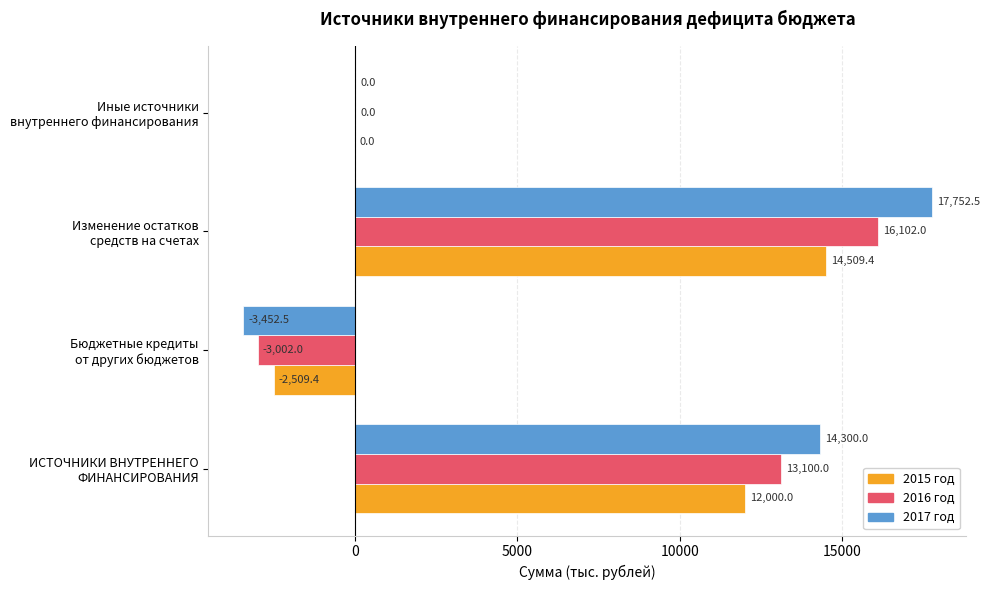

What are all the series names shown in the legend?

2015 год, 2016 год, 2017 год